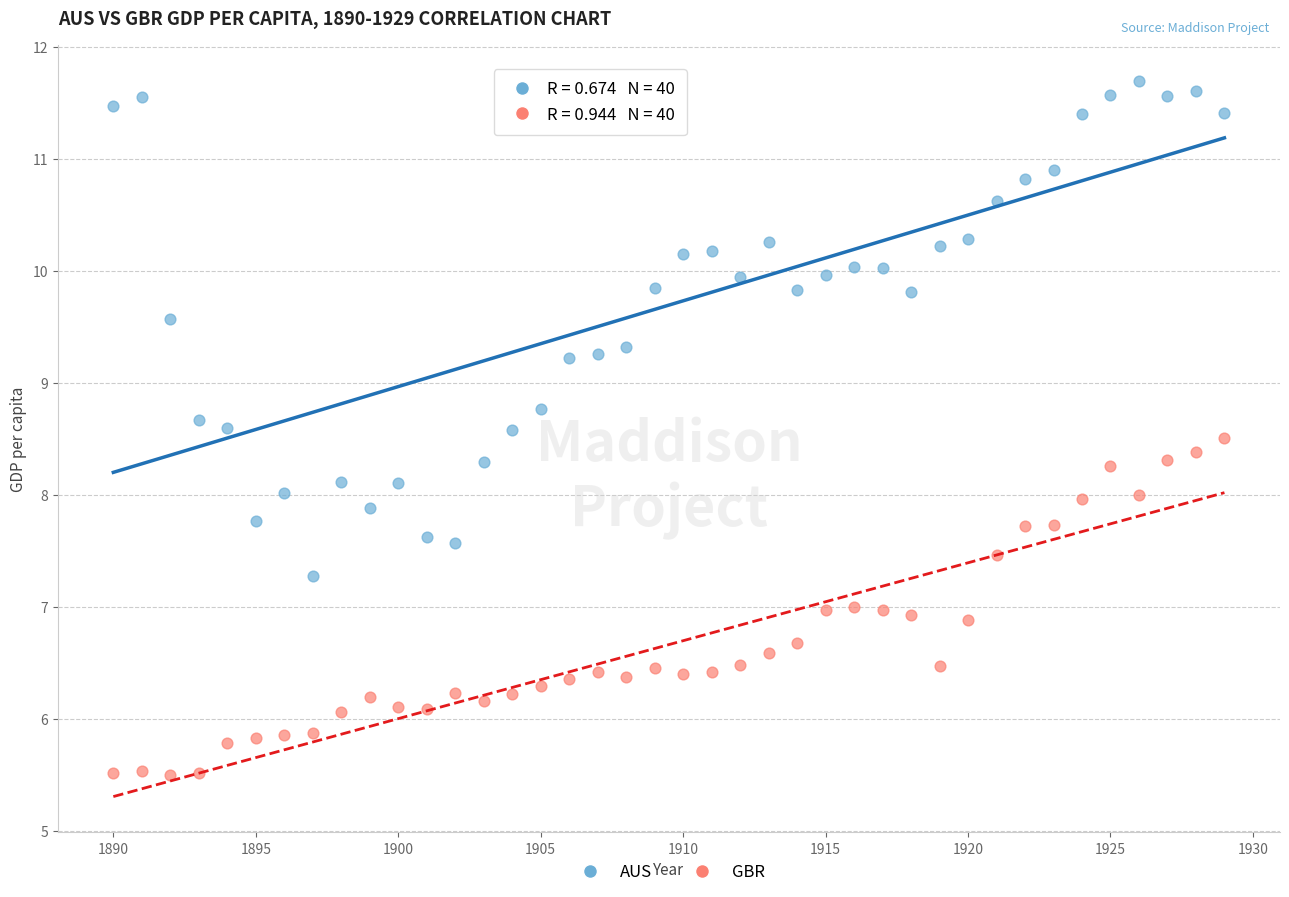

Which series reaches the minimum Y coordinate?

GBR